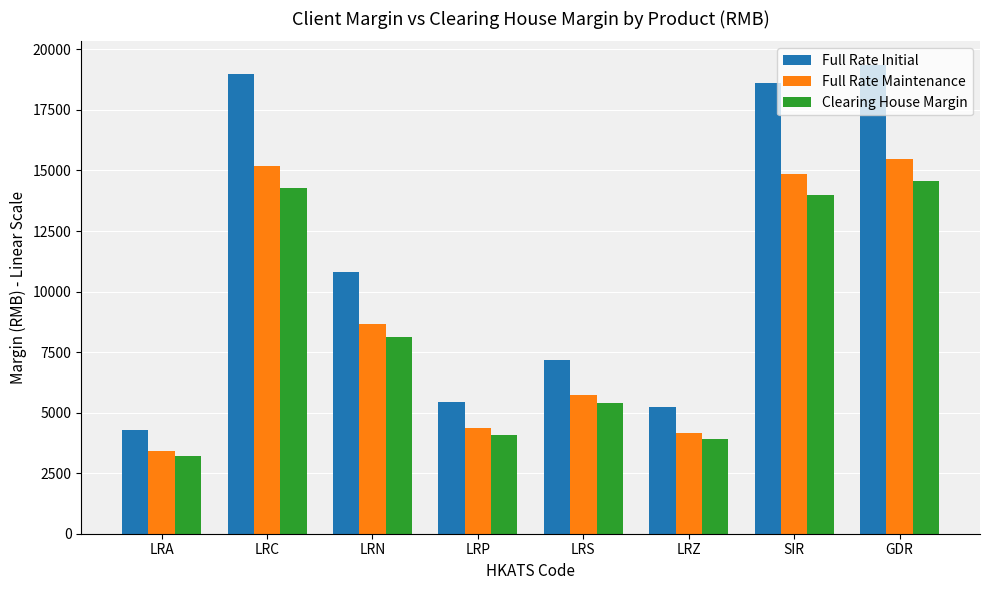

What is the difference between the highest and lowest values at LRZ?

1293